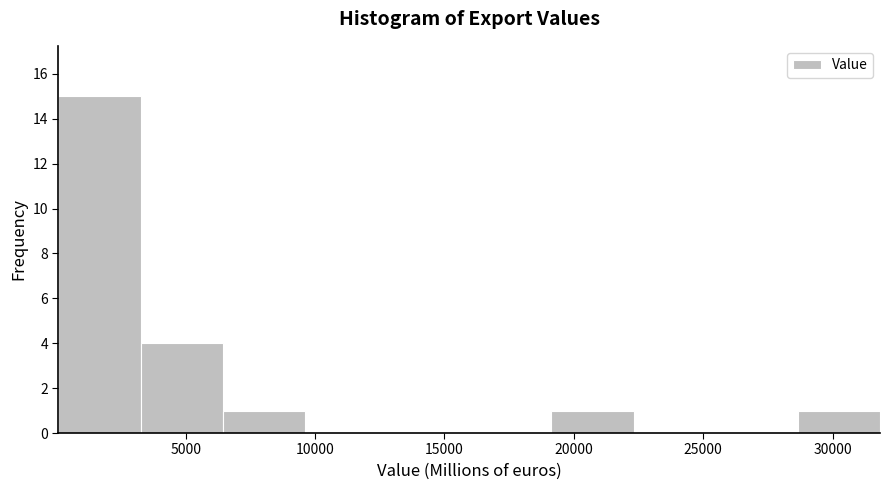

Reading left to right, transcribe this chart: for each bar, give the range it covers on the x-axis and its height. Neither the bar edges nor the heights are printed on the chart, so give them approximately, as read against the axes.

0 to 3500: 15
3500 to 6500: 4
6500 to 9500: 1
9500 to 13000: 0
13000 to 16000: 0
16000 to 19000: 0
19000 to 22500: 1
22500 to 25500: 0
25500 to 28500: 0
28500 to 32000: 1